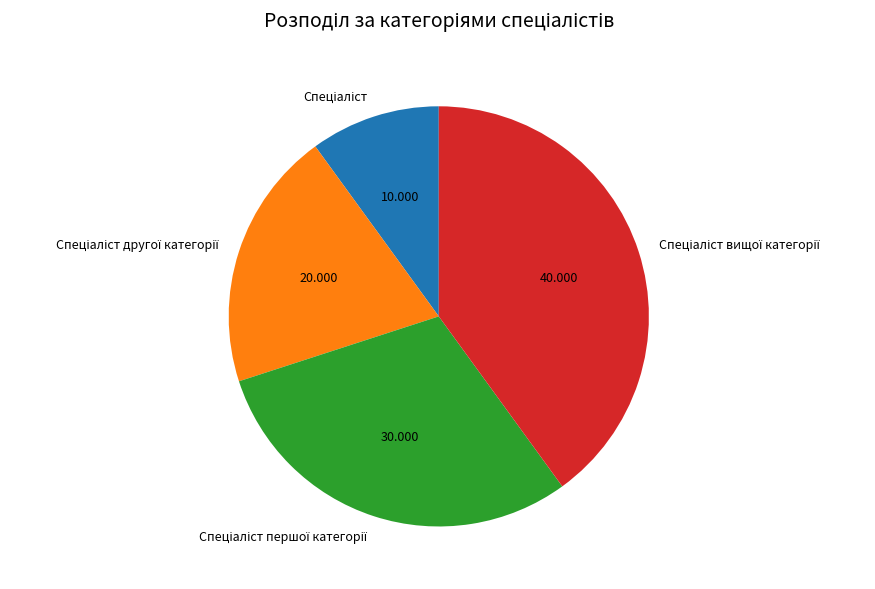

How many segments does this pie chart have?

4